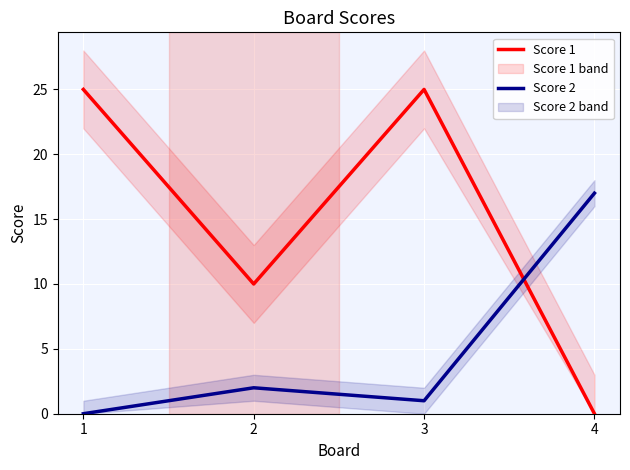

How many interior local peaks does the Score 1 series have?

1